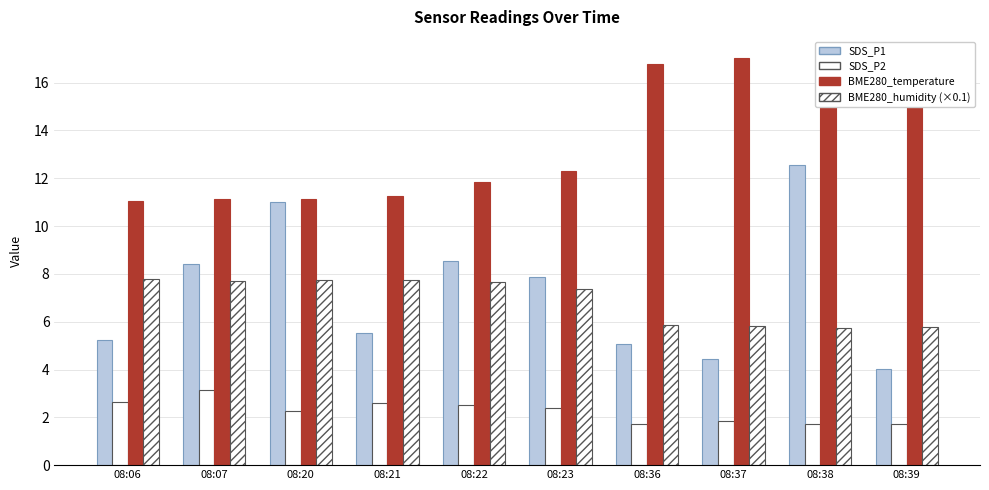

How many groups of bars are there?

10